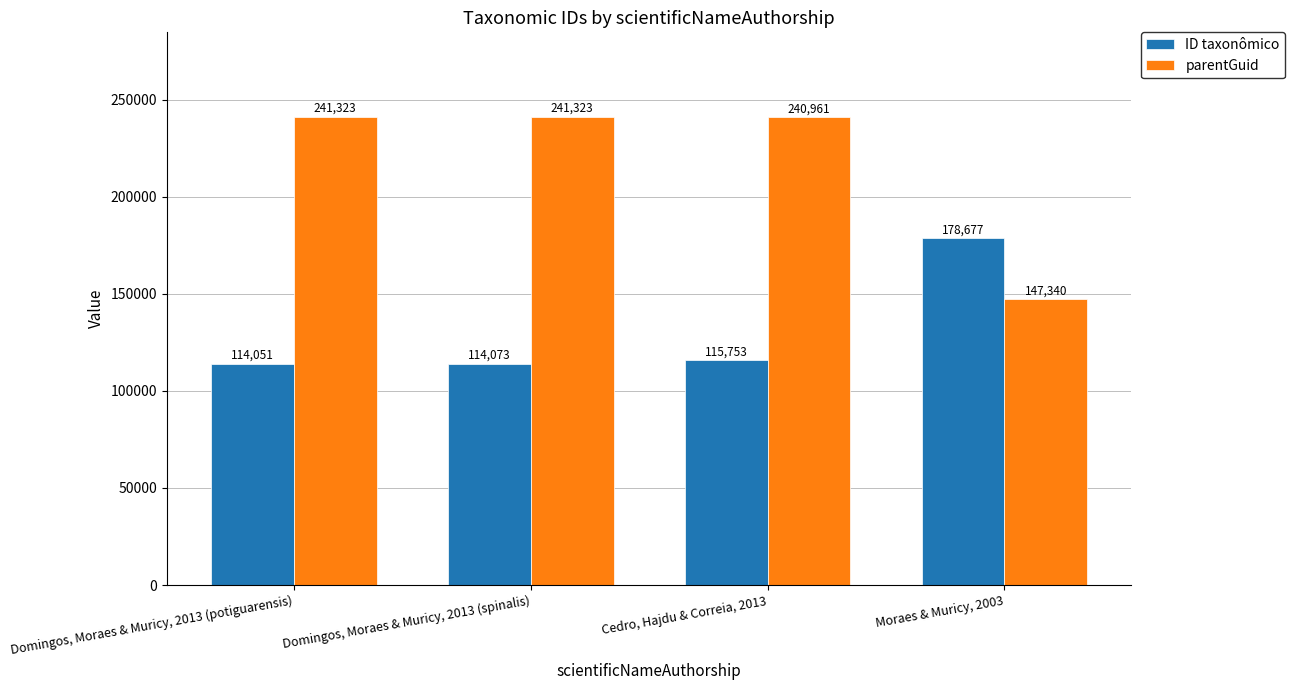

Which label corresponds to the smallest value in the chart?

Domingos, Moraes & Muricy, 2013 (potiguarensis)